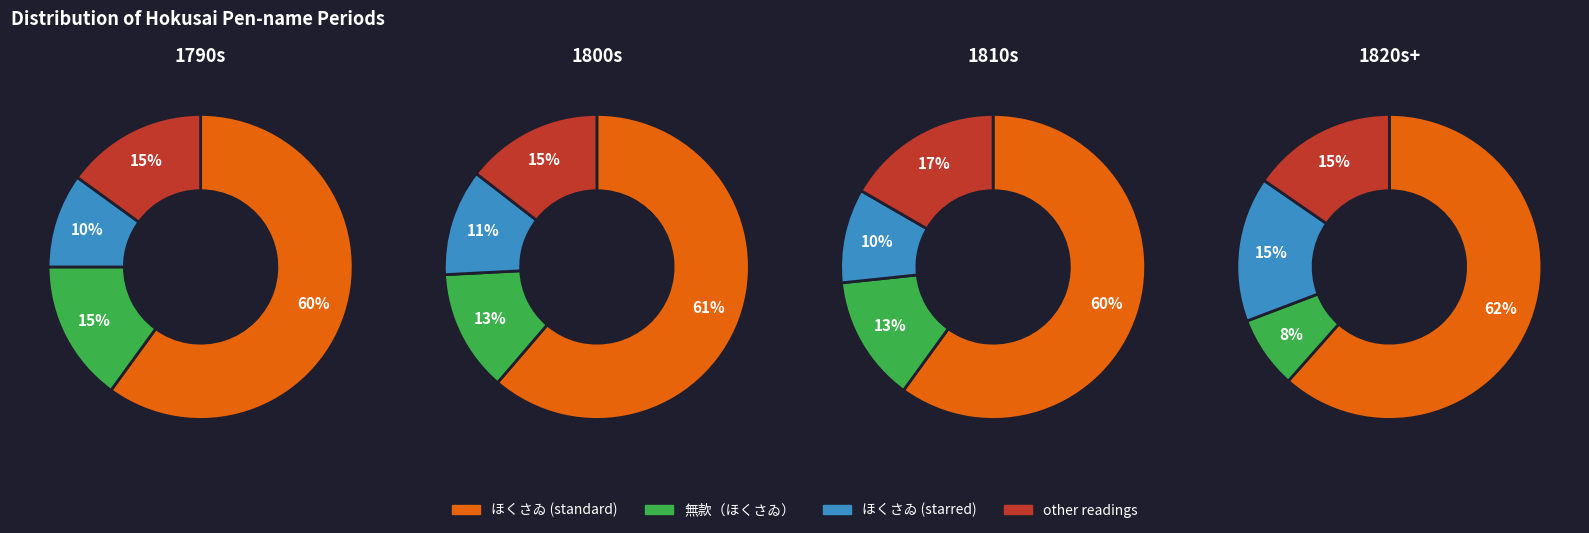

To the nearest percent, what portion does 3 represent?

11%